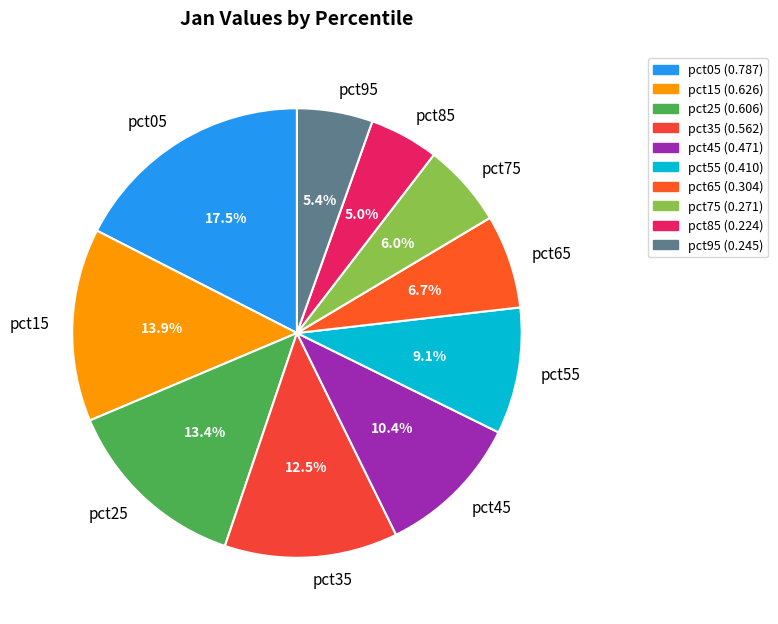

To the nearest percent, what is the difference between the pct55 and pct45 slice percentages?

1%